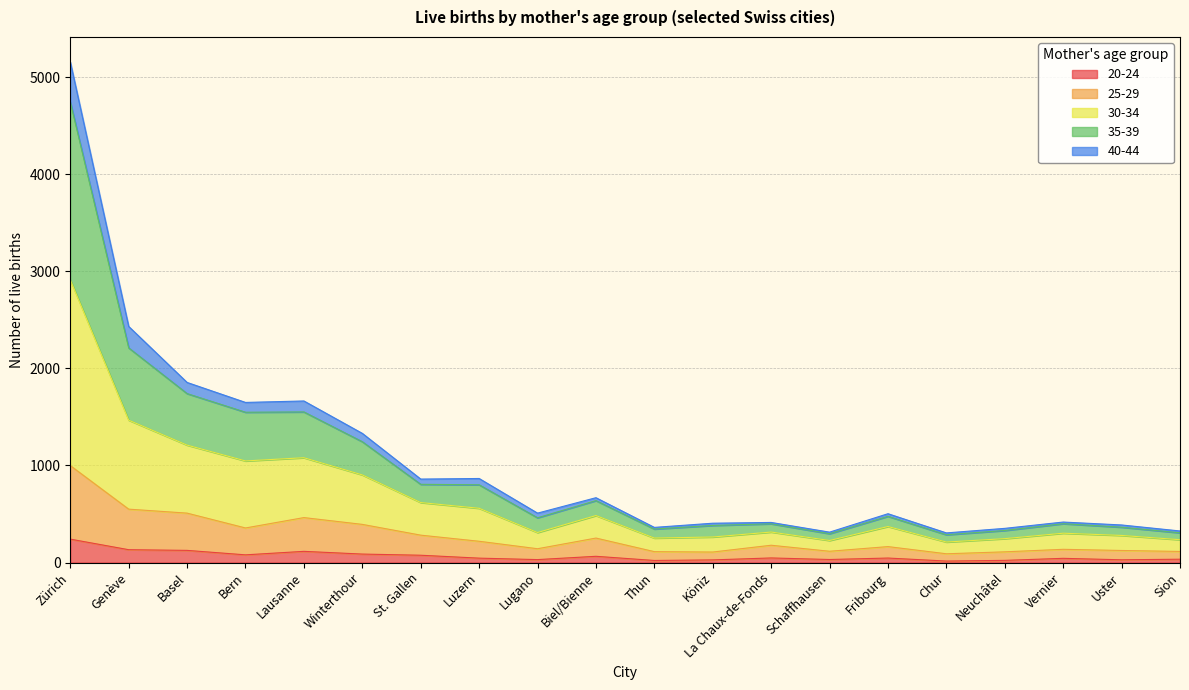

Which category has the highest value in the 20-24 series?

Zürich